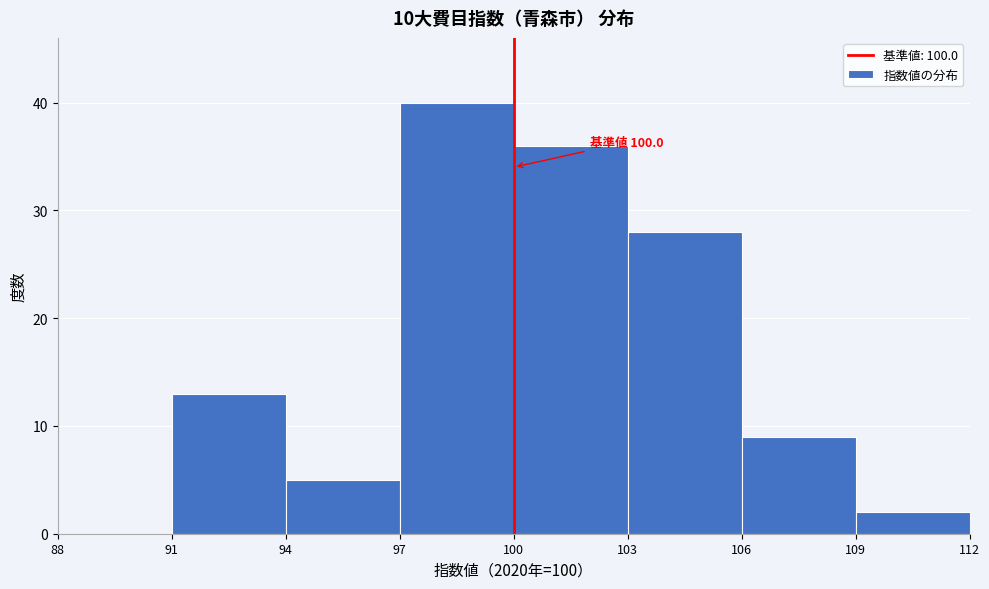

Over which range of the x-axis is the bar tallest?

97 to 100